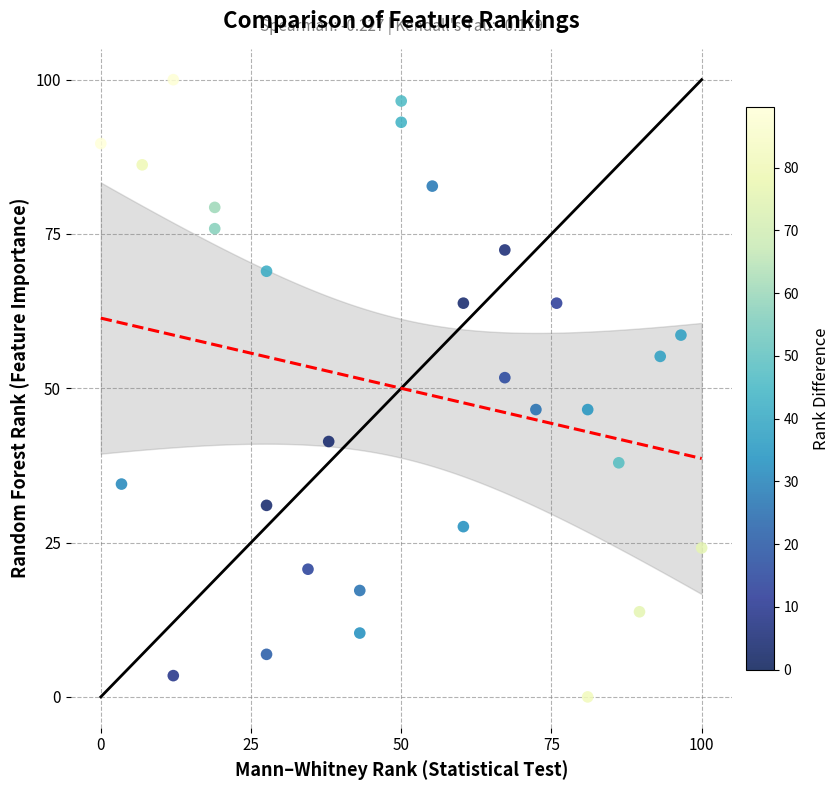

What Y value in the scatter plot is closest to 50?

51.7